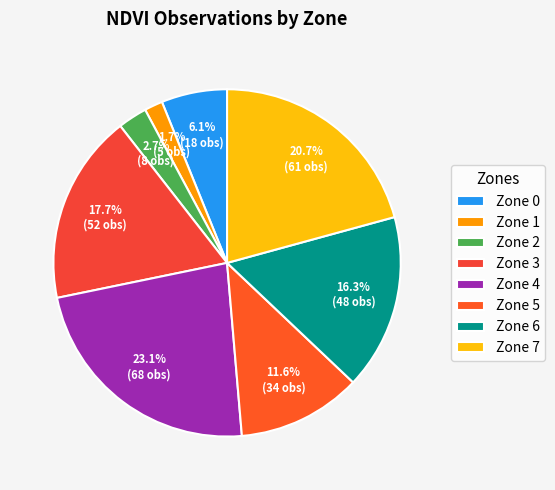

Does Zone 6 represent more than half of the total?

No